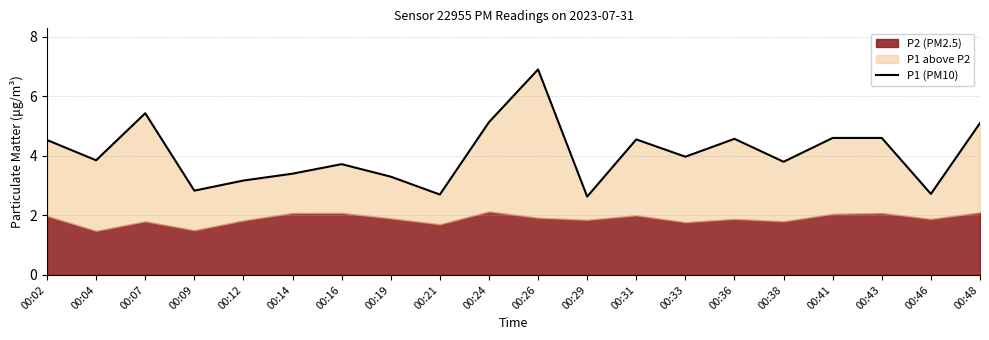

How many data points are above 3?

16